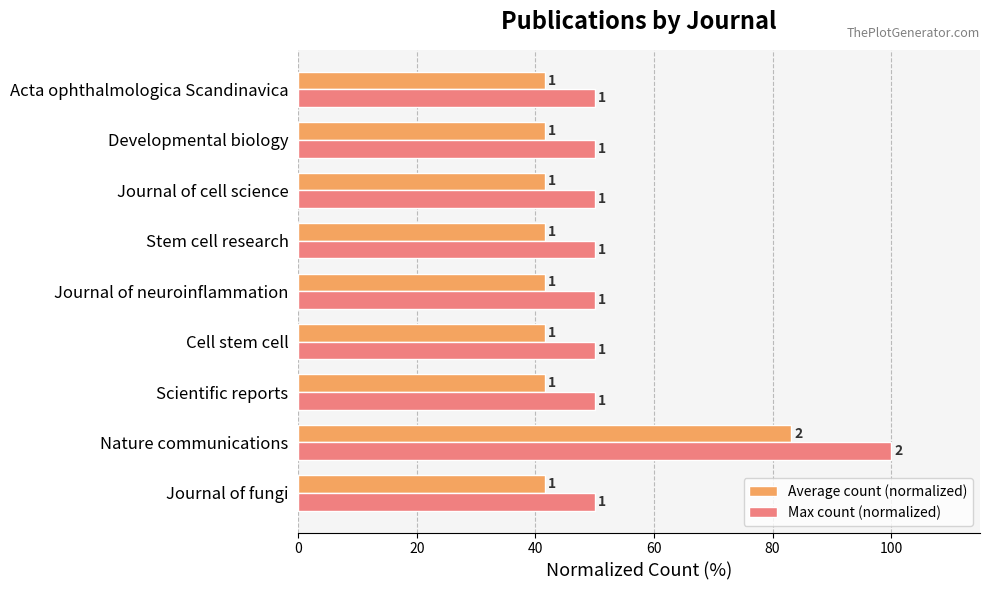

Reading left to right, list all the values displayed in this chart.

Average count (normalized): 41.6	83.2	41.6	41.6	41.6	41.6	41.6	41.6	41.6
Max count (normalized): 50.0	100.0	50.0	50.0	50.0	50.0	50.0	50.0	50.0